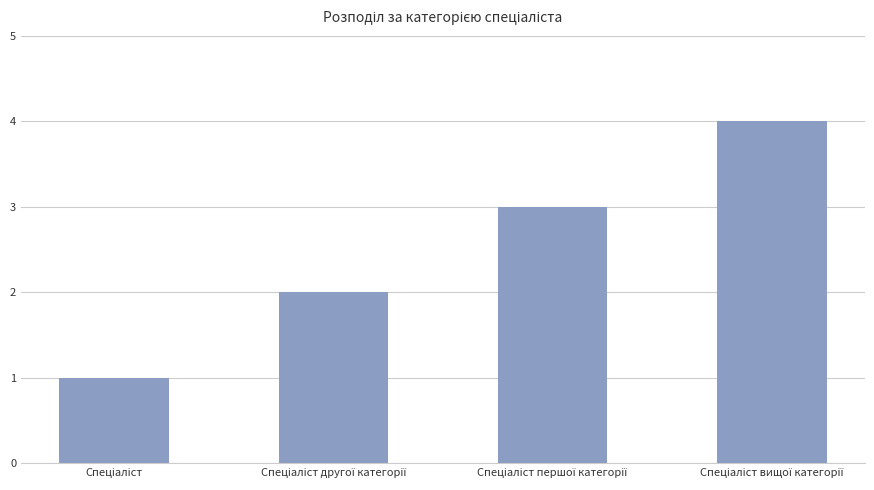

What is the difference between the maximum and minimum values?

3